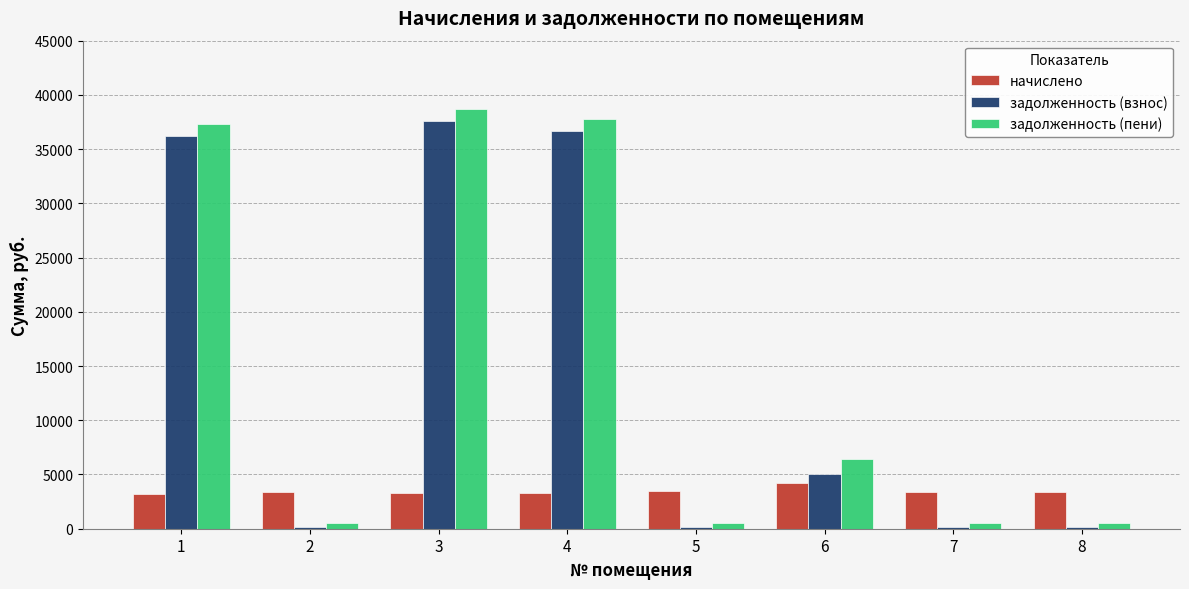

What is the greatest value displayed?

38696.3